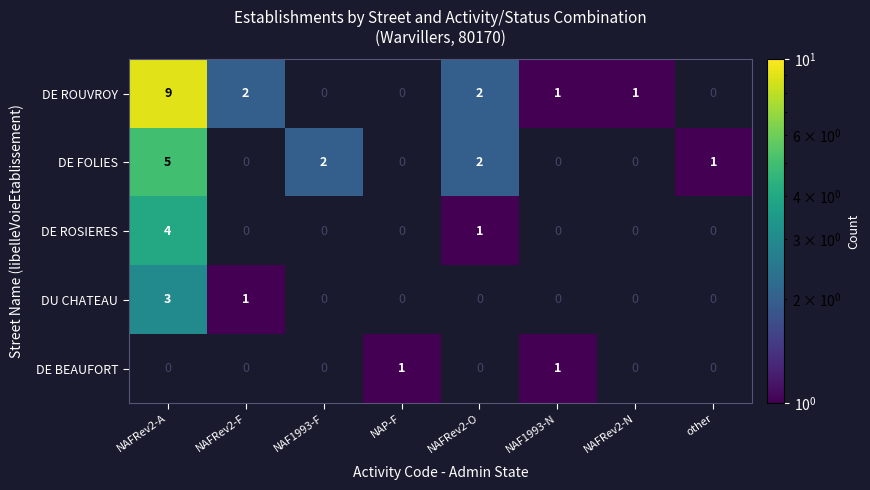

True or false: DU CHATEAU has a value of 2 at NAFRev2-F.

False